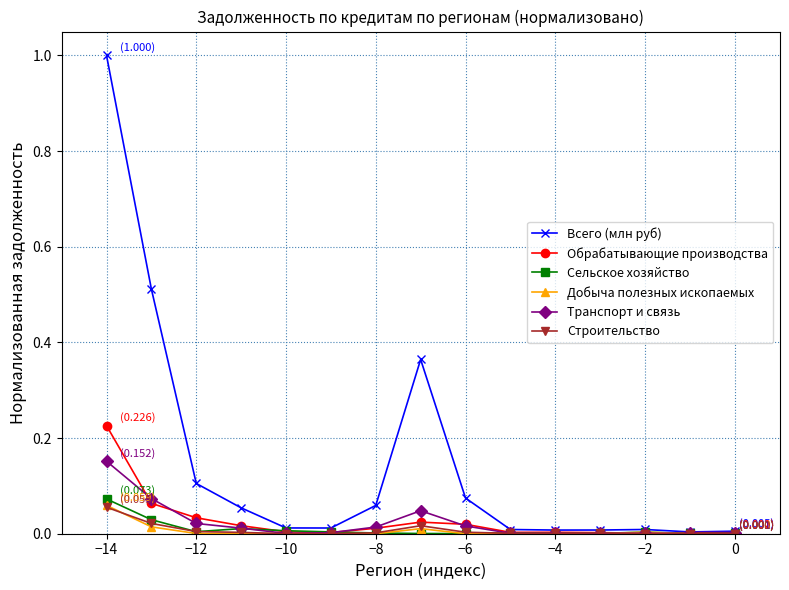

True or false: Сельское хозяйство has more than 0 interior local peaks.

True